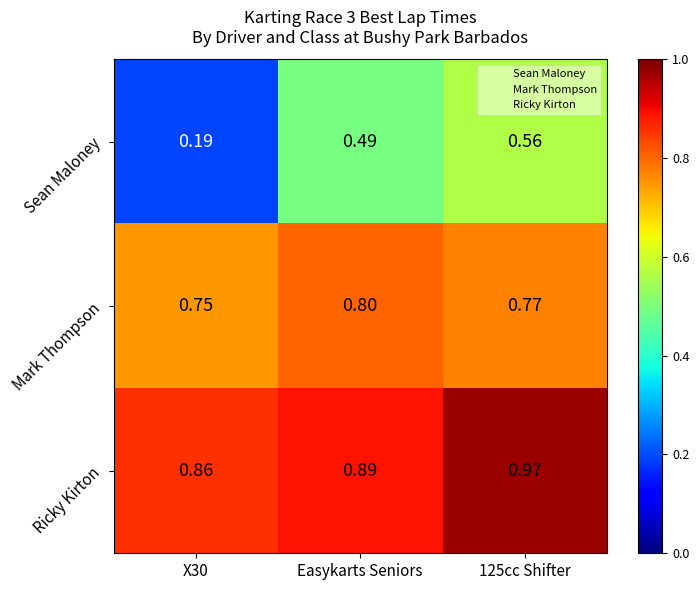

Which series changed the most between X30 and 125cc Shifter?

Sean Maloney